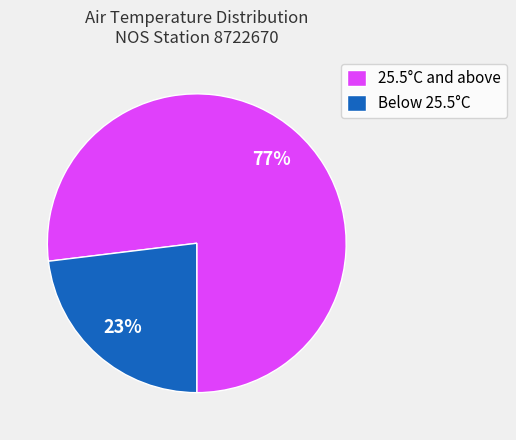

To the nearest percent, what is the average slice percentage?

50%